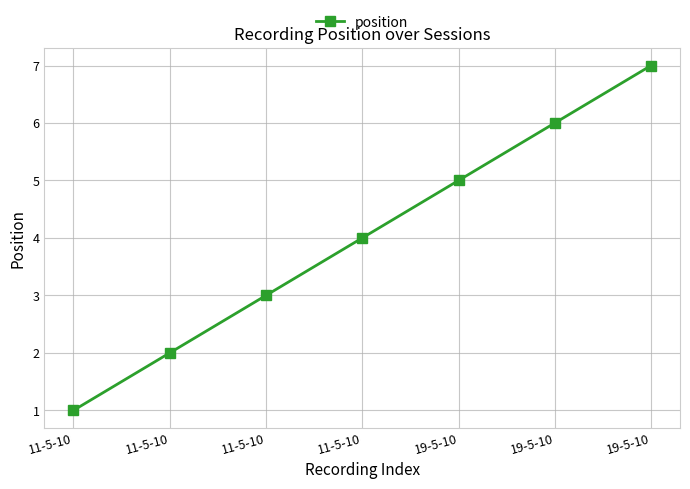

True or false: the data shows 7 at 11-5-10.

False